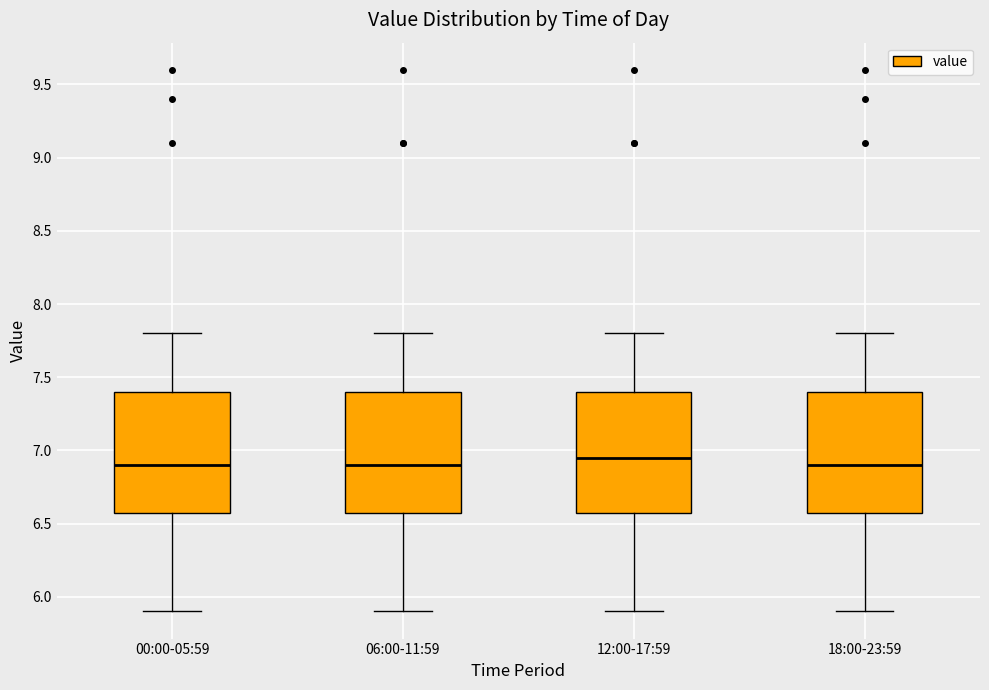

Reading left to right, transcribe this box plot: for each box, give where its median line is, the range the box spans, and where its two whiskers end, as read against the y-axis. The values are not printed on the chart, so give them approximately, as read against the axis.

00:00-05:59: median 6.90, box 6.60 to 7.40, whiskers 5.90 to 7.80
06:00-11:59: median 6.90, box 6.60 to 7.40, whiskers 5.90 to 7.80
12:00-17:59: median 6.95, box 6.60 to 7.40, whiskers 5.90 to 7.80
18:00-23:59: median 6.90, box 6.60 to 7.40, whiskers 5.90 to 7.80